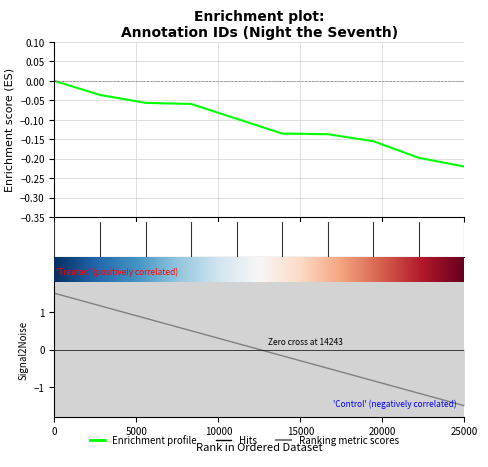

Count the values in the range 0 to 1.

1